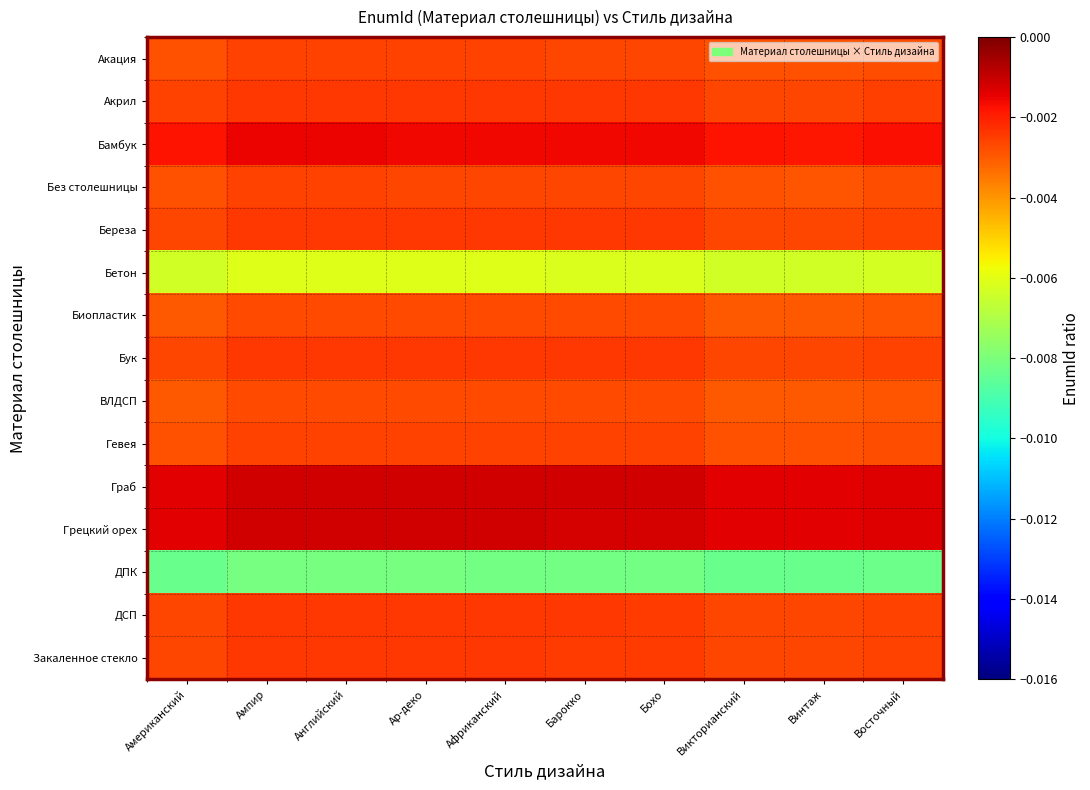

Reading left to right, what are all the values shown in this chart?

Акация: Американский=-0.0	Ампир=-0.0	Английский=-0.0	Ар-деко=-0.0	Африканский=-0.0	Барокко=-0.0	Бохо=-0.0	Викторианский=-0.0	Винтаж=-0.0	Восточный=-0.0
Акрил: Американский=-0.0	Ампир=-0.0	Английский=-0.0	Ар-деко=-0.0	Африканский=-0.0	Барокко=-0.0	Бохо=-0.0	Викторианский=-0.0	Винтаж=-0.0	Восточный=-0.0
Бамбук: Американский=-0.0	Ампир=-0.0	Английский=-0.0	Ар-деко=-0.0	Африканский=-0.0	Барокко=-0.0	Бохо=-0.0	Викторианский=-0.0	Винтаж=-0.0	Восточный=-0.0
Без столешницы: Американский=-0.0	Ампир=-0.0	Английский=-0.0	Ар-деко=-0.0	Африканский=-0.0	Барокко=-0.0	Бохо=-0.0	Викторианский=-0.0	Винтаж=-0.0	Восточный=-0.0
Береза: Американский=-0.0	Ампир=-0.0	Английский=-0.0	Ар-деко=-0.0	Африканский=-0.0	Барокко=-0.0	Бохо=-0.0	Викторианский=-0.0	Винтаж=-0.0	Восточный=-0.0
Бетон: Американский=-0.0	Ампир=-0.0	Английский=-0.0	Ар-деко=-0.0	Африканский=-0.0	Барокко=-0.0	Бохо=-0.0	Викторианский=-0.0	Винтаж=-0.0	Восточный=-0.0
Биопластик: Американский=-0.0	Ампир=-0.0	Английский=-0.0	Ар-деко=-0.0	Африканский=-0.0	Барокко=-0.0	Бохо=-0.0	Викторианский=-0.0	Винтаж=-0.0	Восточный=-0.0
Бук: Американский=-0.0	Ампир=-0.0	Английский=-0.0	Ар-деко=-0.0	Африканский=-0.0	Барокко=-0.0	Бохо=-0.0	Викторианский=-0.0	Винтаж=-0.0	Восточный=-0.0
ВЛДСП: Американский=-0.0	Ампир=-0.0	Английский=-0.0	Ар-деко=-0.0	Африканский=-0.0	Барокко=-0.0	Бохо=-0.0	Викторианский=-0.0	Винтаж=-0.0	Восточный=-0.0
Гевея: Американский=-0.0	Ампир=-0.0	Английский=-0.0	Ар-деко=-0.0	Африканский=-0.0	Барокко=-0.0	Бохо=-0.0	Викторианский=-0.0	Винтаж=-0.0	Восточный=-0.0
Граб: Американский=-0.0	Ампир=-0.0	Английский=-0.0	Ар-деко=-0.0	Африканский=-0.0	Барокко=-0.0	Бохо=-0.0	Викторианский=-0.0	Винтаж=-0.0	Восточный=-0.0
Грецкий орех: Американский=-0.0	Ампир=-0.0	Английский=-0.0	Ар-деко=-0.0	Африканский=-0.0	Барокко=-0.0	Бохо=-0.0	Викторианский=-0.0	Винтаж=-0.0	Восточный=-0.0
ДПК: Американский=-0.0	Ампир=-0.0	Английский=-0.0	Ар-деко=-0.0	Африканский=-0.0	Барокко=-0.0	Бохо=-0.0	Викторианский=-0.0	Винтаж=-0.0	Восточный=-0.0
ДСП: Американский=-0.0	Ампир=-0.0	Английский=-0.0	Ар-деко=-0.0	Африканский=-0.0	Барокко=-0.0	Бохо=-0.0	Викторианский=-0.0	Винтаж=-0.0	Восточный=-0.0
Закаленное стекло: Американский=-0.0	Ампир=-0.0	Английский=-0.0	Ар-деко=-0.0	Африканский=-0.0	Барокко=-0.0	Бохо=-0.0	Викторианский=-0.0	Винтаж=-0.0	Восточный=-0.0